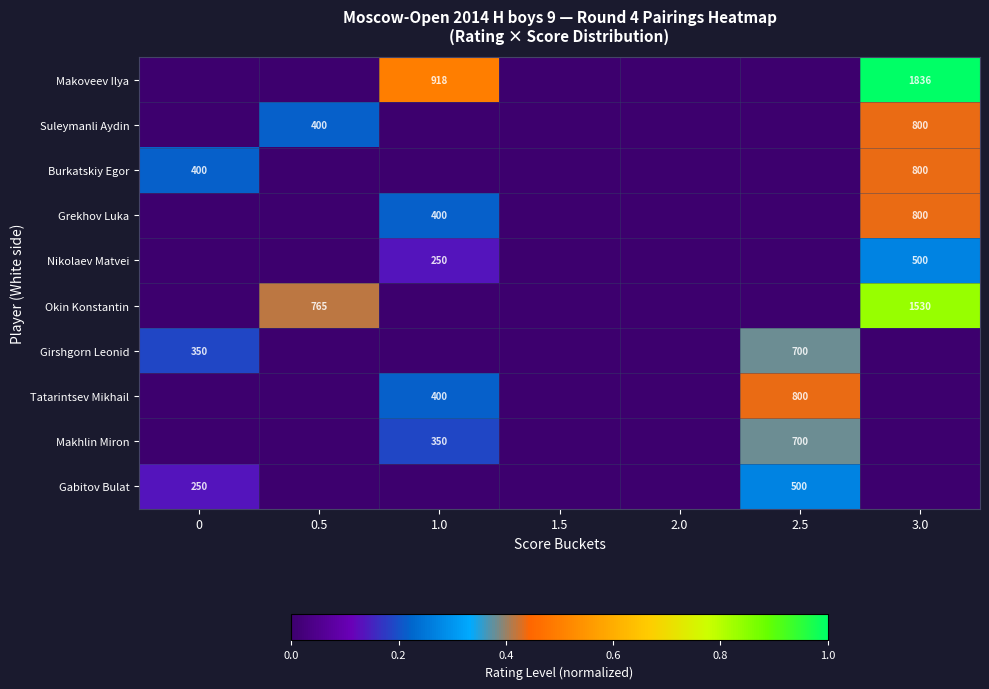

Is it true that Okin Konstantin equals 800 at 3.0?

False